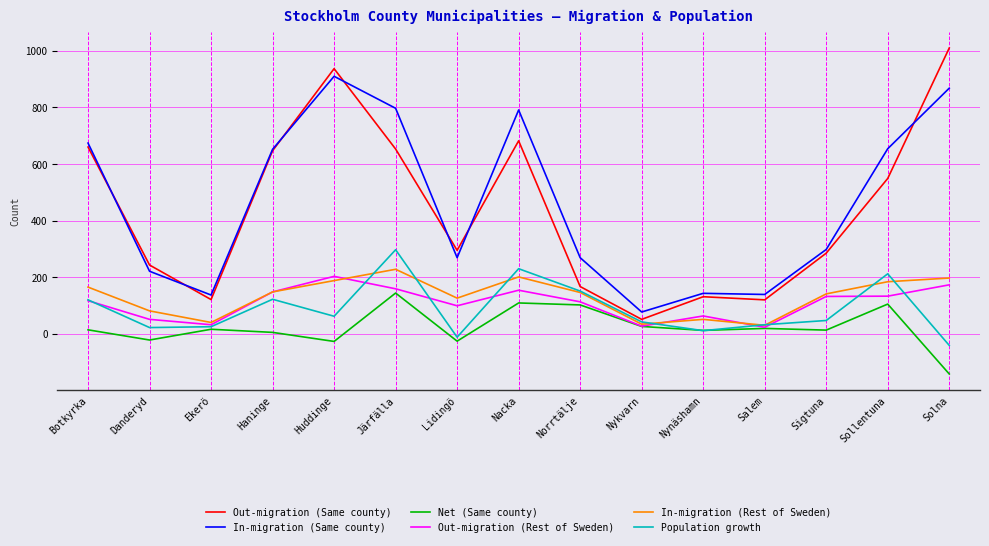

At which category does the chart reach its peak across all series?

Solna